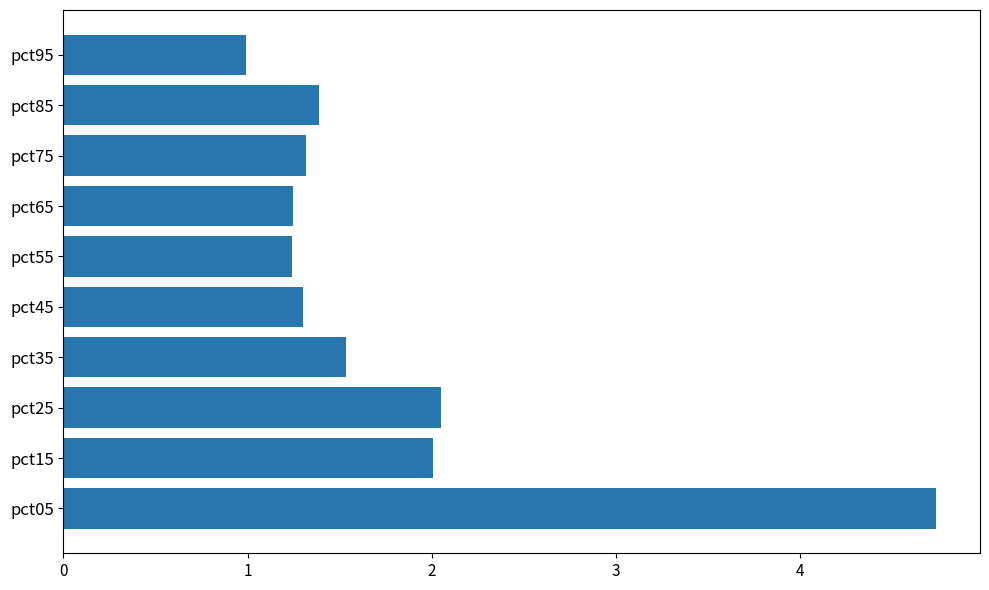

How many bars are there in total?

10